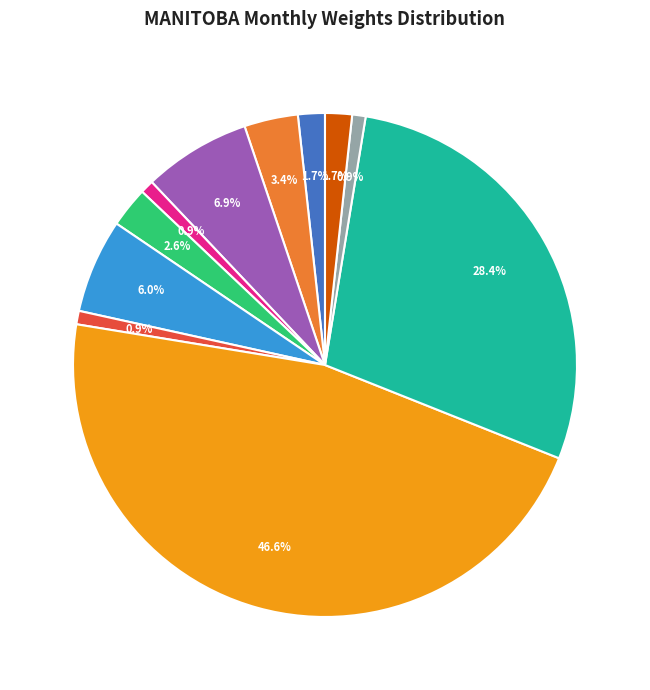

Does any single category account for the majority?

No